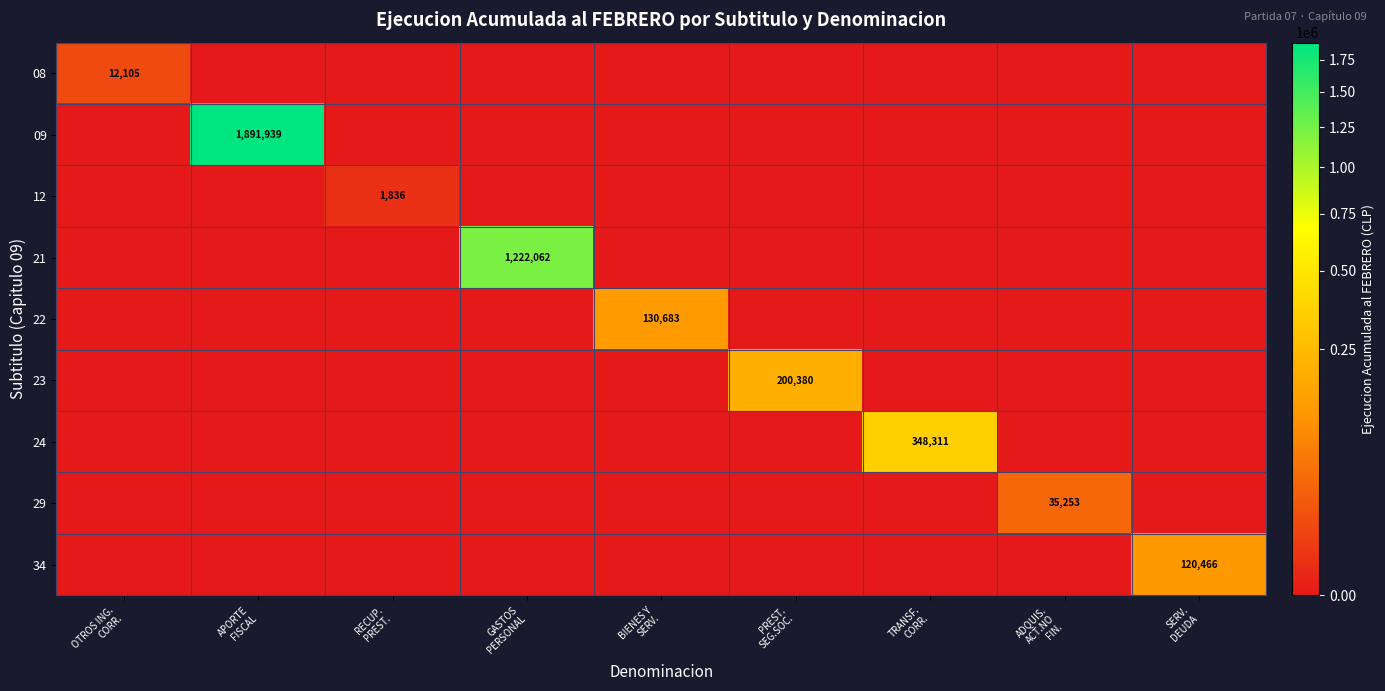

Is it true that 34 equals 0 at RECUP. PREST.?

True